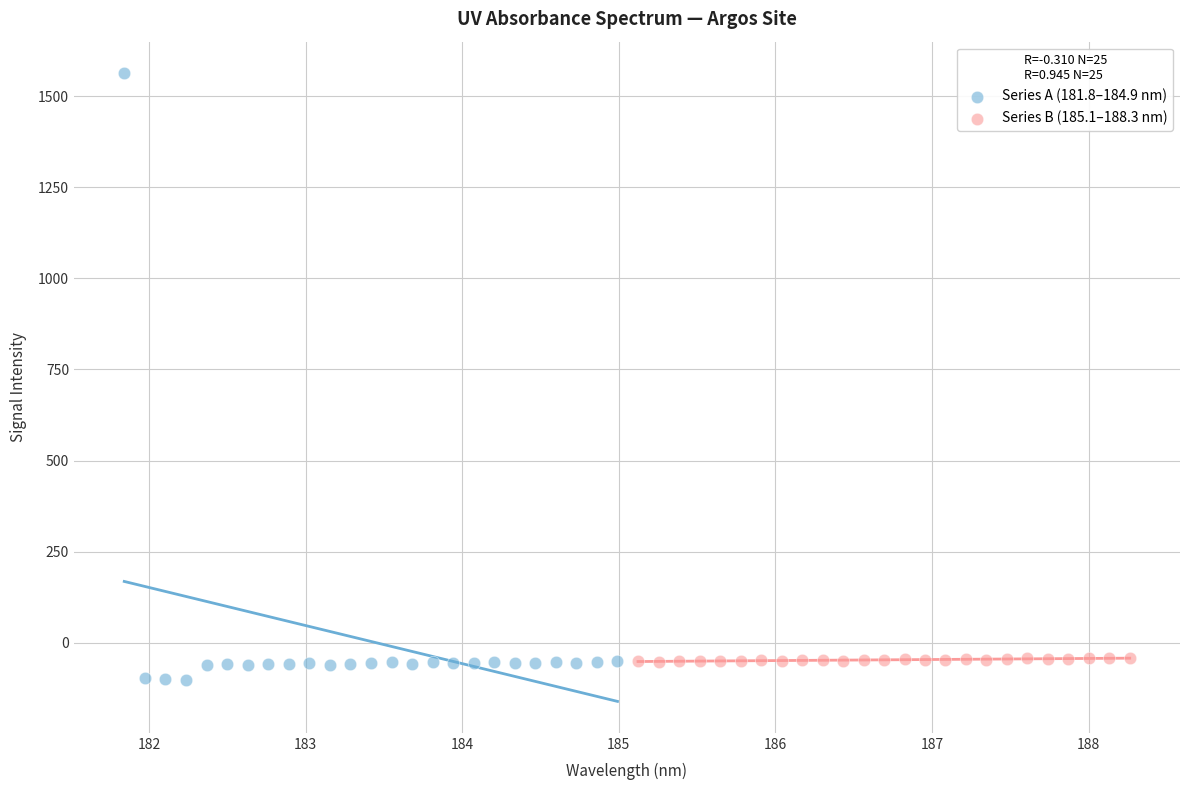

Which series reaches the maximum Y coordinate?

Series A (181.8–184.9 nm)